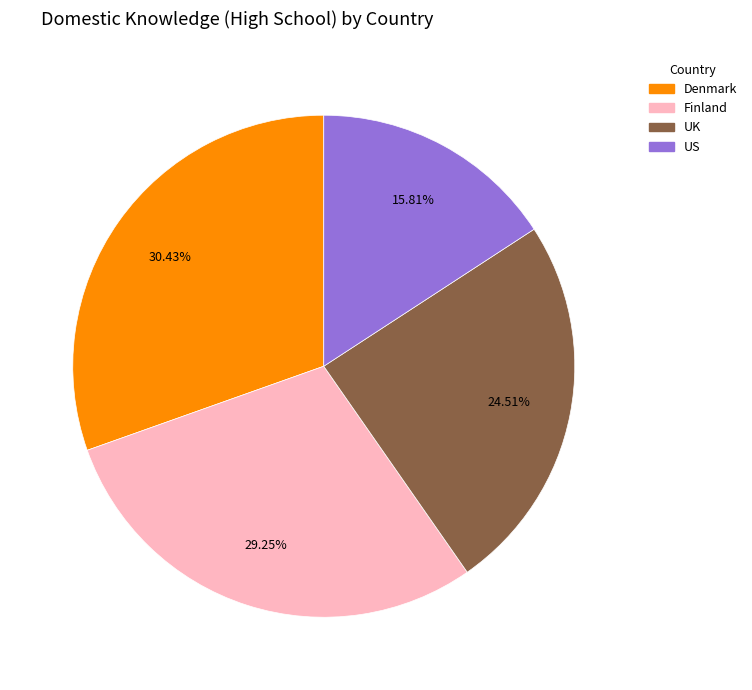

How many slices are in this pie chart?

4